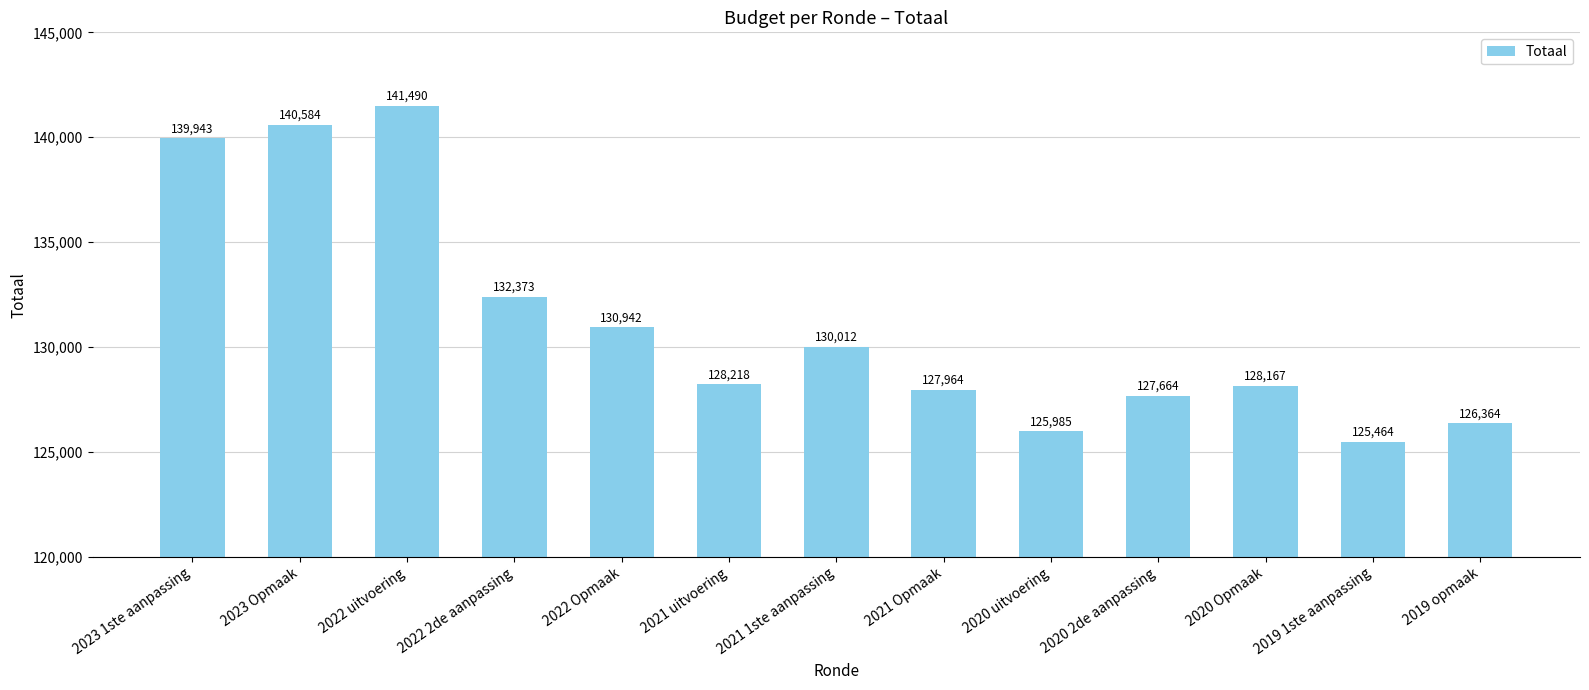

What is the smallest value displayed?

125464